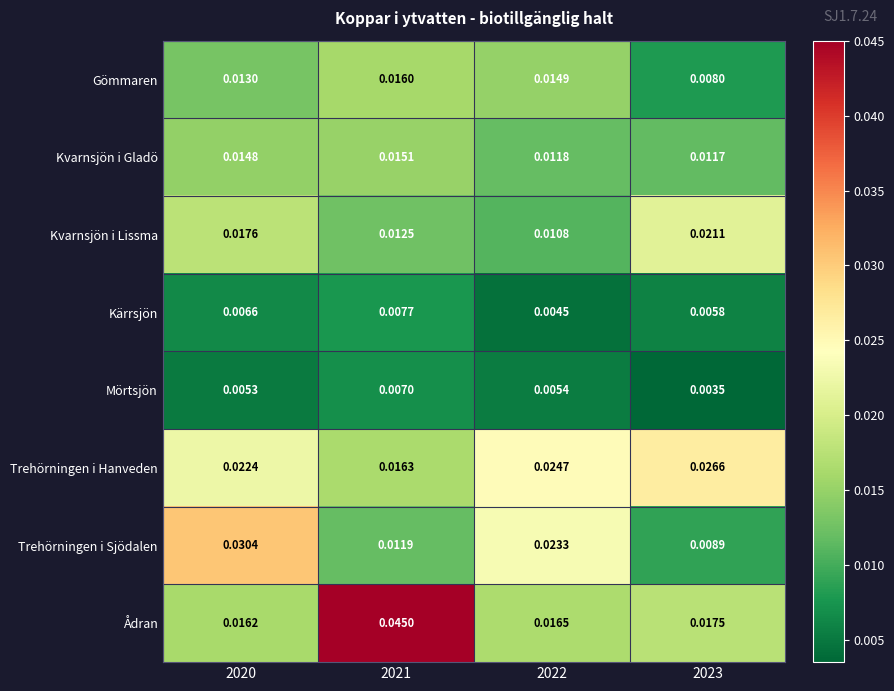

What is the total value across all series at 2021?

0.1